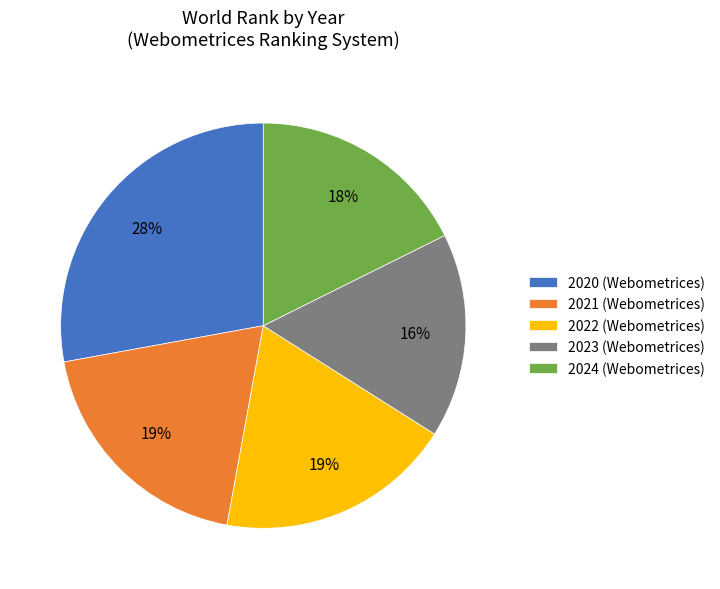

The 2023 (Webometrices) slice represents 16% of the pie. True or false?

True